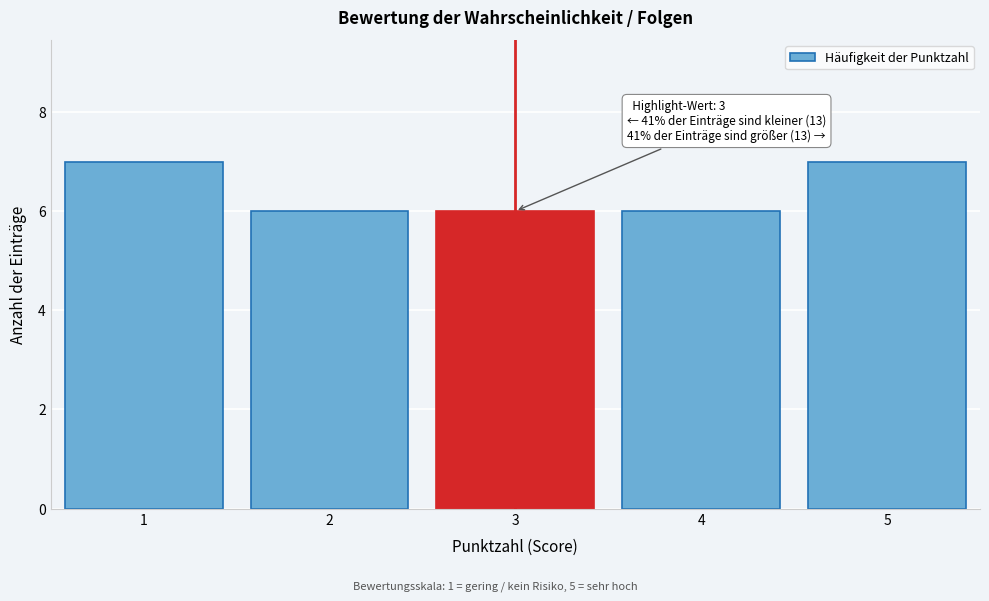

Reading right to left, extract all data points from this chart.

5=7	4=6	3=6	2=6	1=7